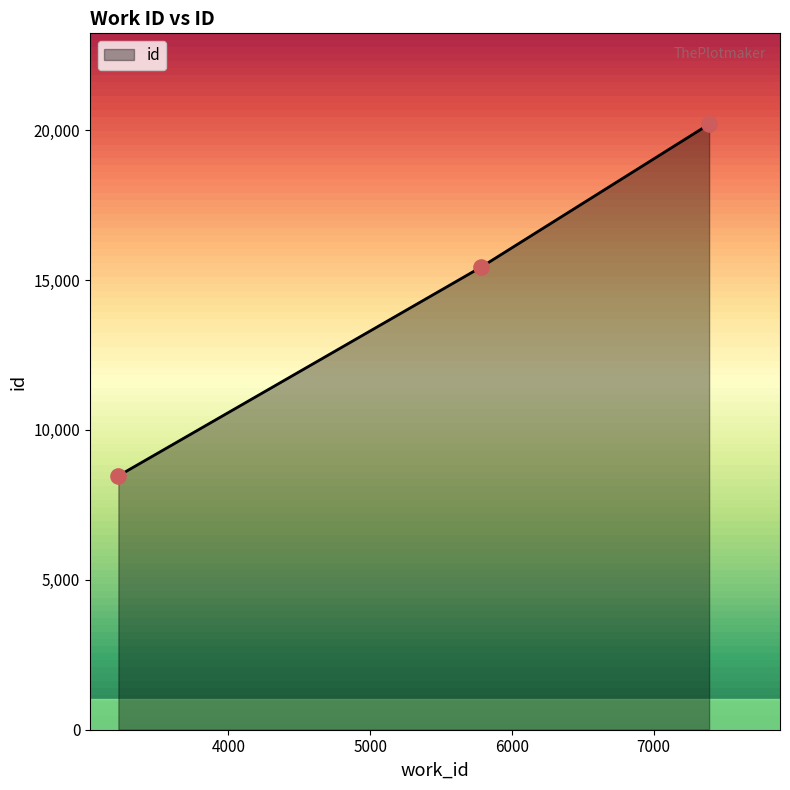

What is the difference between the maximum and second lowest values?

4770